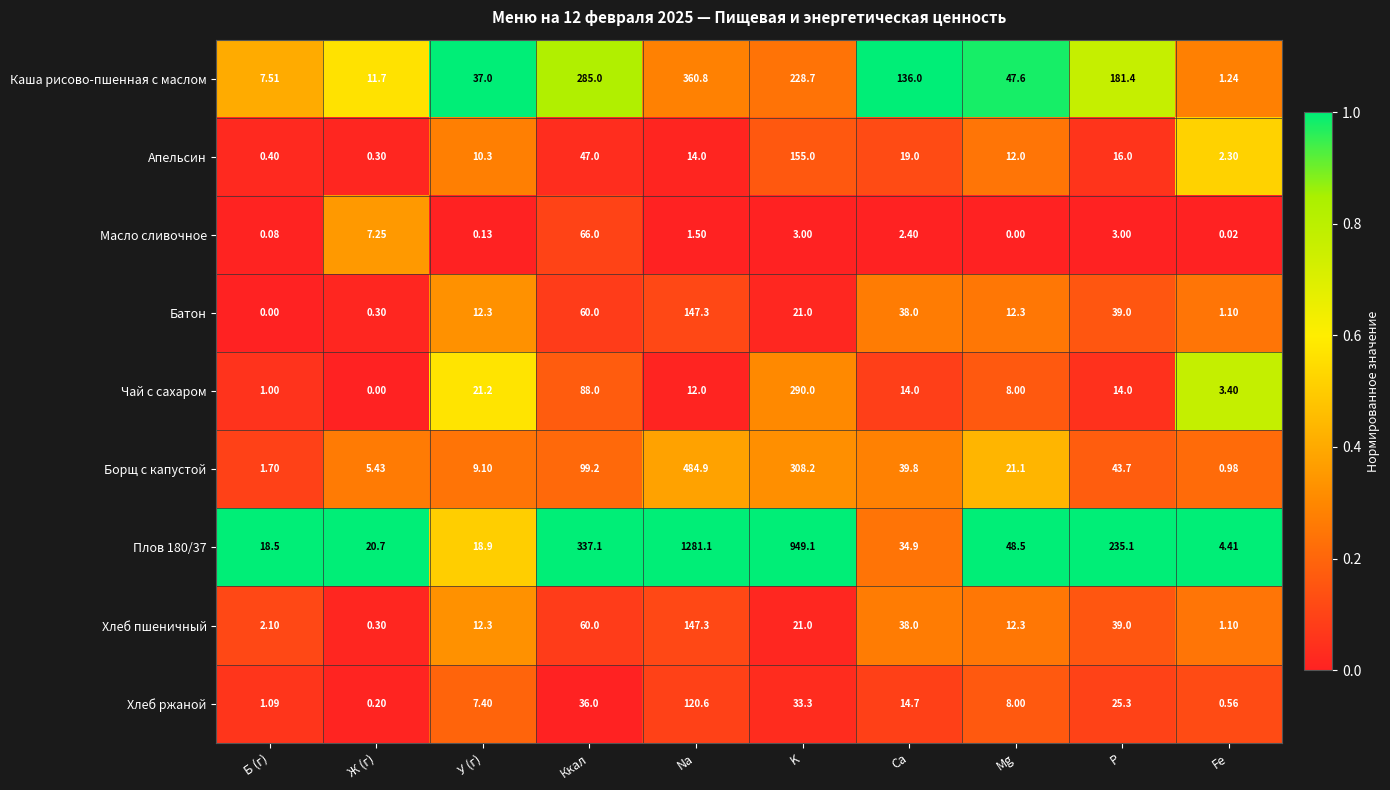

At which category does the chart reach its peak across all series?

Na